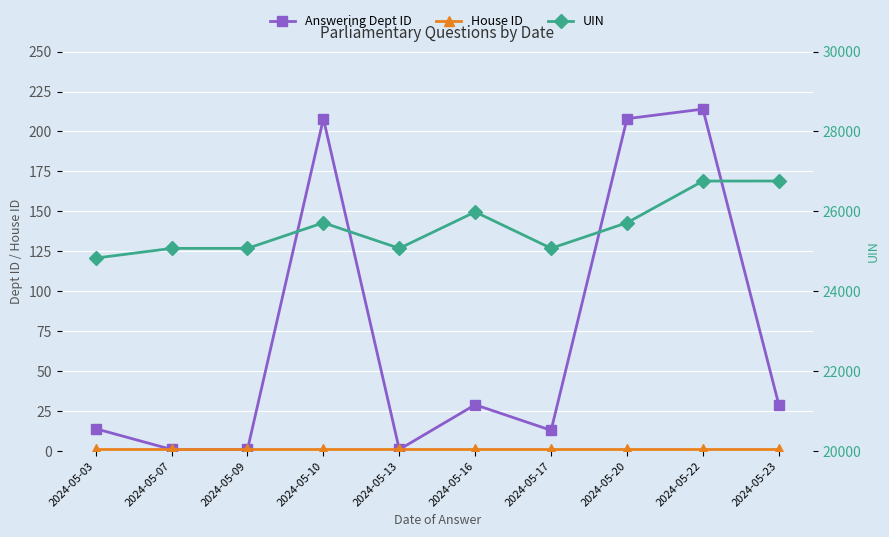

What is the difference between the maximum and minimum values in the Answering Dept ID series?

213